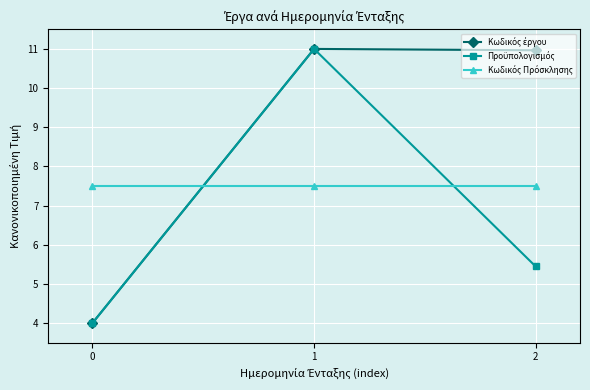

What is the greatest value displayed?

11.0